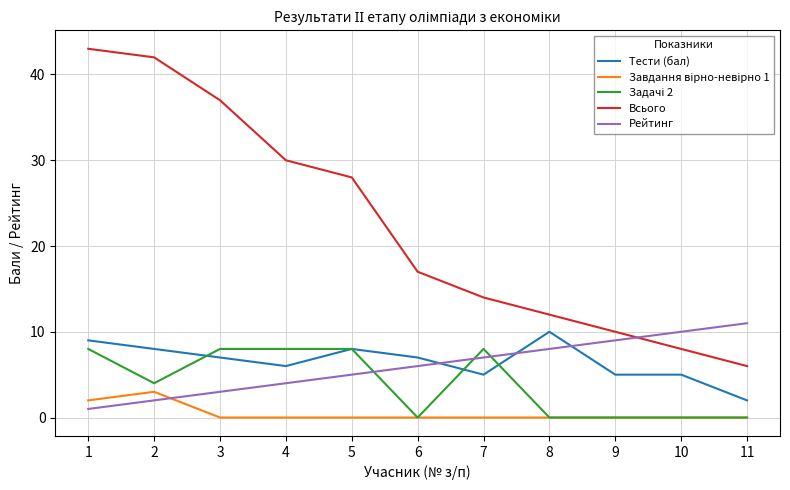

Which series has the widest spread of values?

Всього